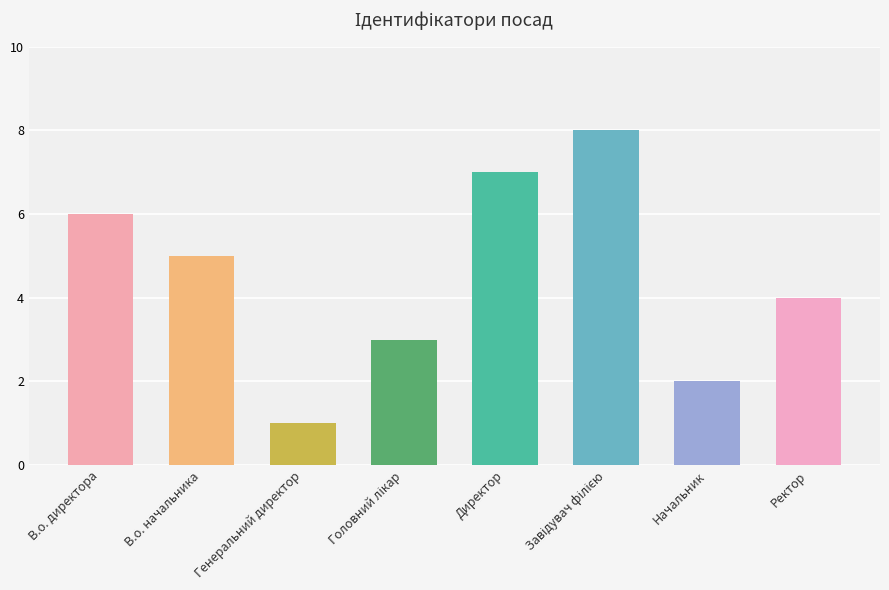

What is the minimum value shown in the chart?

1